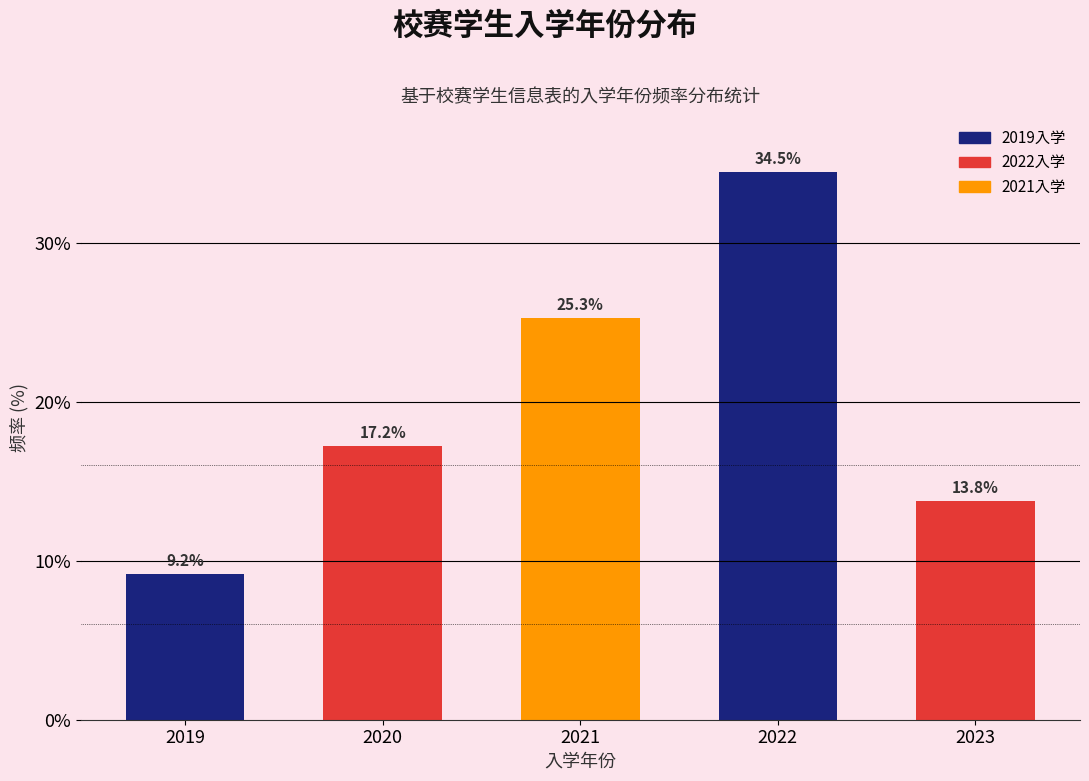

Reading left to right, transcribe all the data shown in this chart.

9.2	17.2	25.3	34.5	13.8